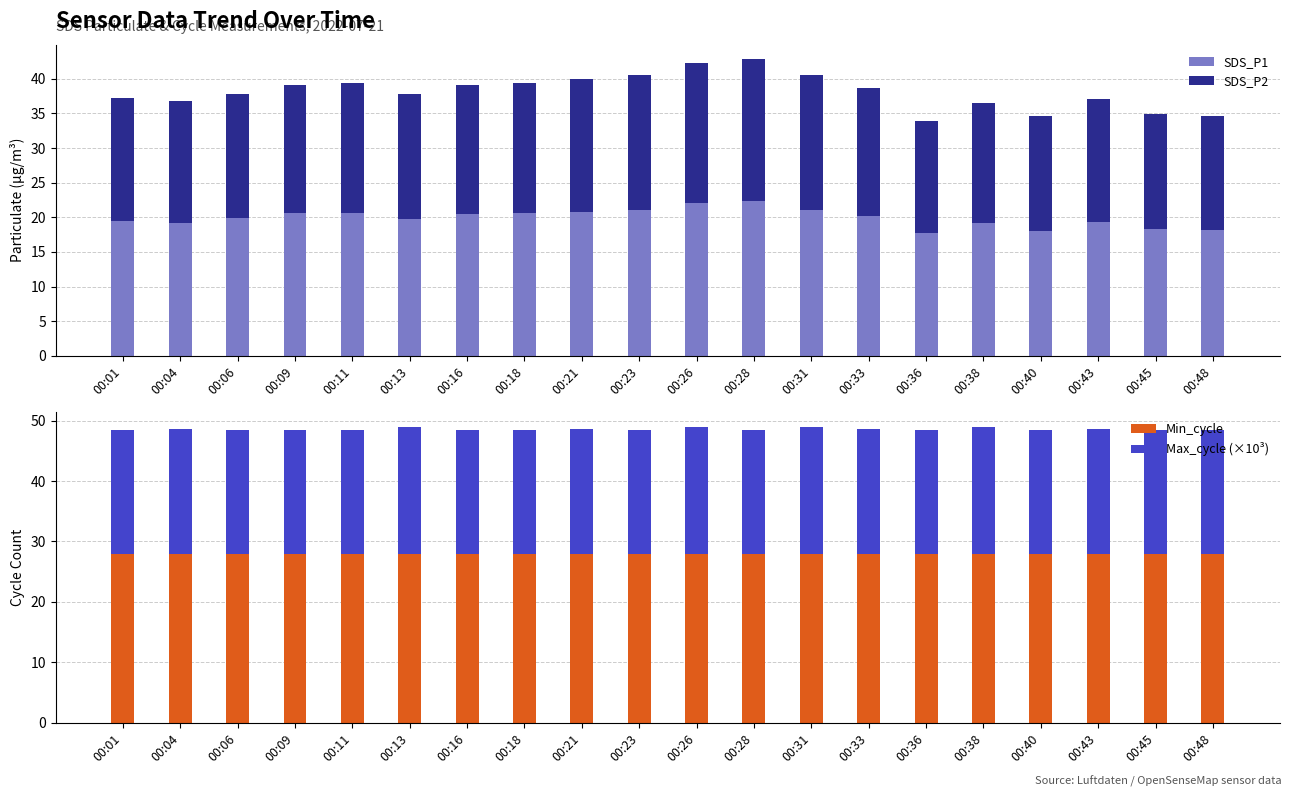

Which has a higher value, 00:18 or 00:36?

00:18